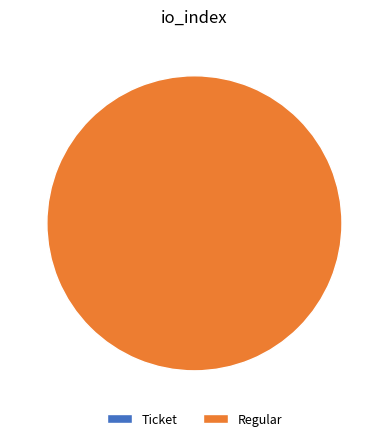

Is there any slice that represents more than half of the pie?

Yes